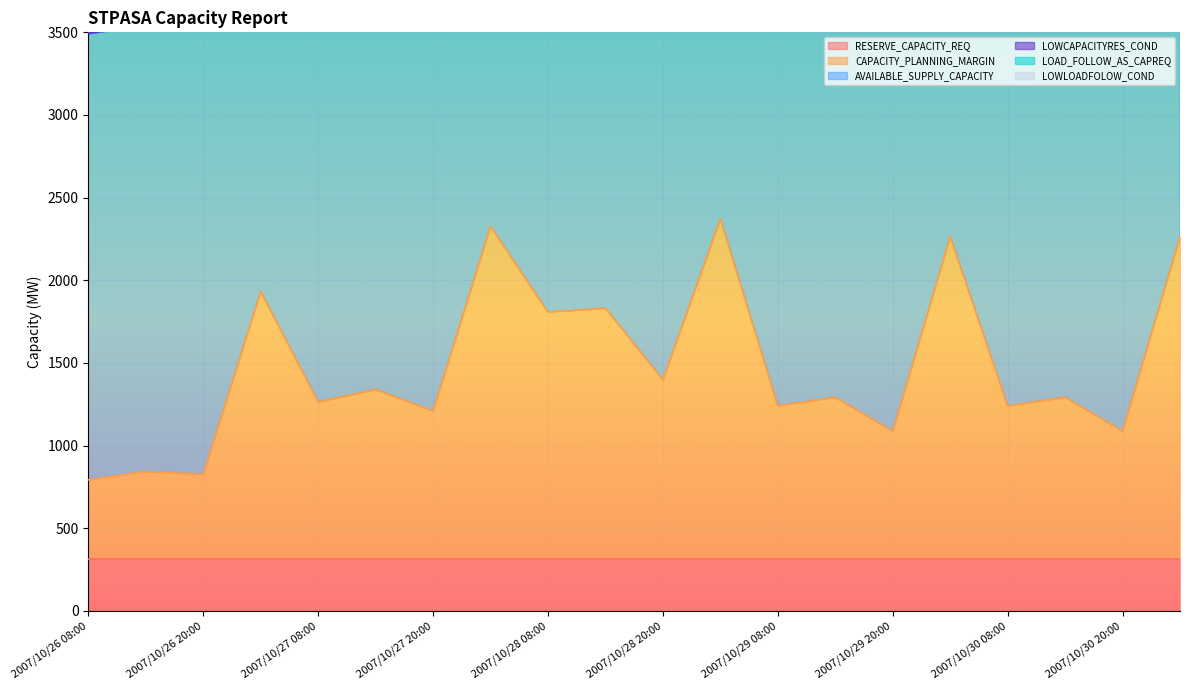

Is the value of LOWCAPACITYRES_COND at 2007/10/30 02:00 greater than the value of AVAILABLE_SUPPLY_CAPACITY at 2007/10/30 02:00?

No